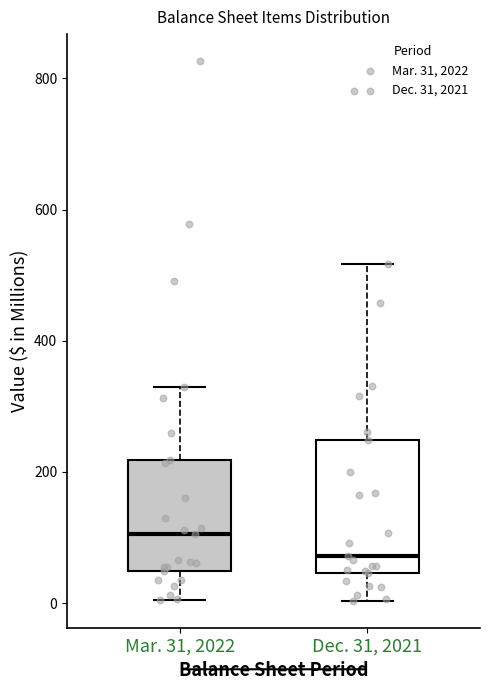

Which box has the highest median line?

Mar. 31, 2022